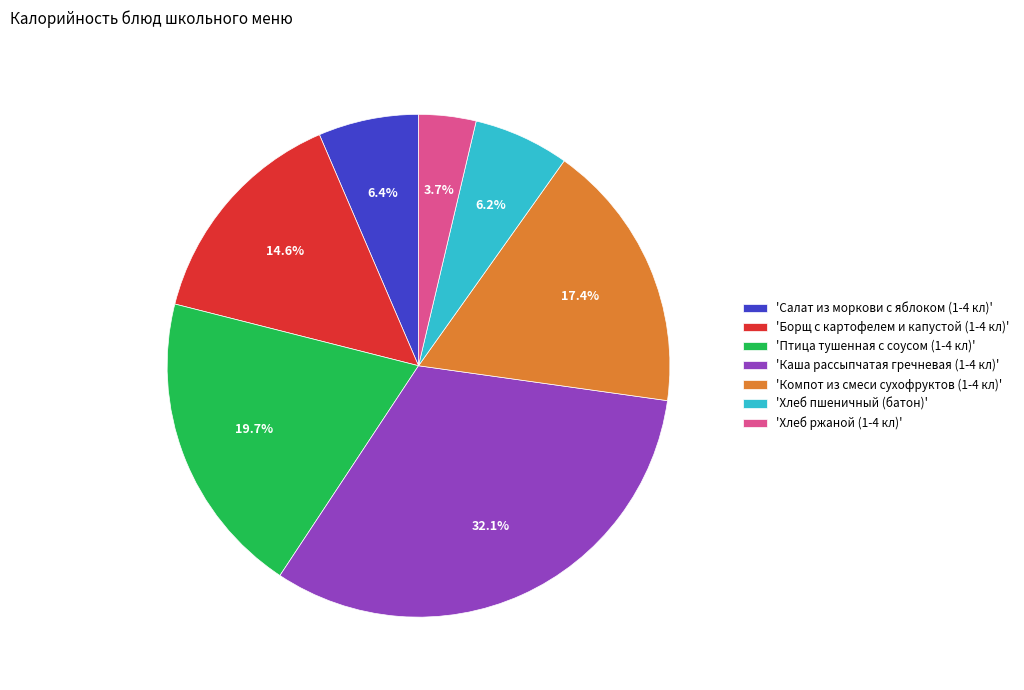

What is the smallest slice in the pie chart?

'Хлеб ржаной (1-4 кл)'